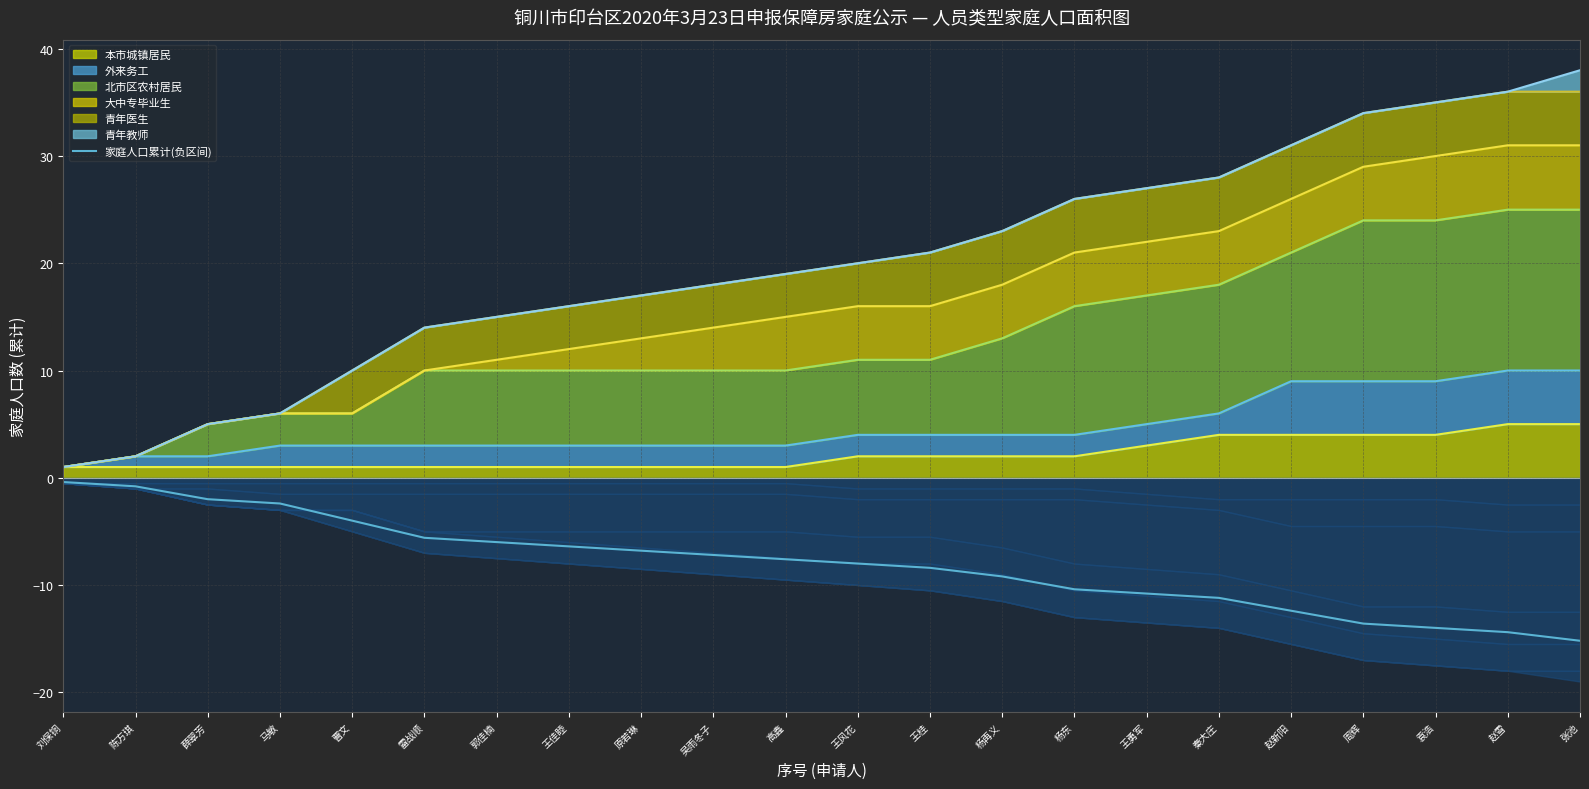

Which label corresponds to the largest value in the chart?

刘保铜